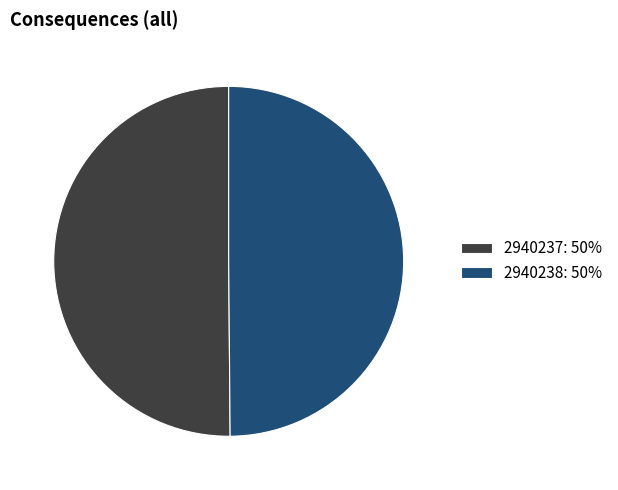

Is it true that 2940238 is 50% of the pie?

True